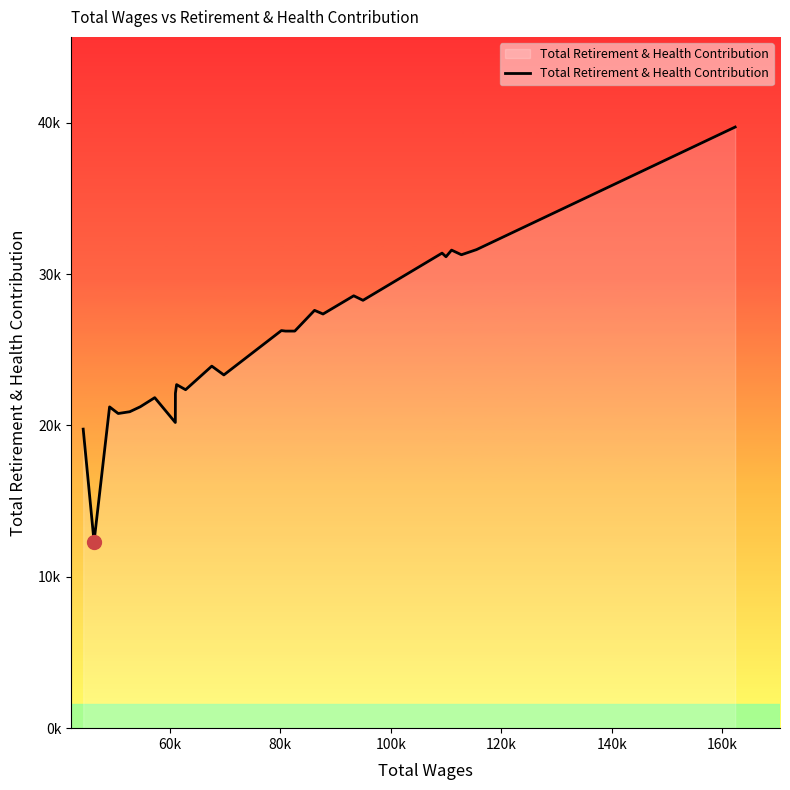

Reading left to right, list all the values displayed in this chart.

19759	12320	21228	20791	20909	21236	21838	20197	22130	22700	22364	23921	23340	26272	26237	26237	27607	27366	28569	28271	31389	31149	31389	31587	31281	31621	39719